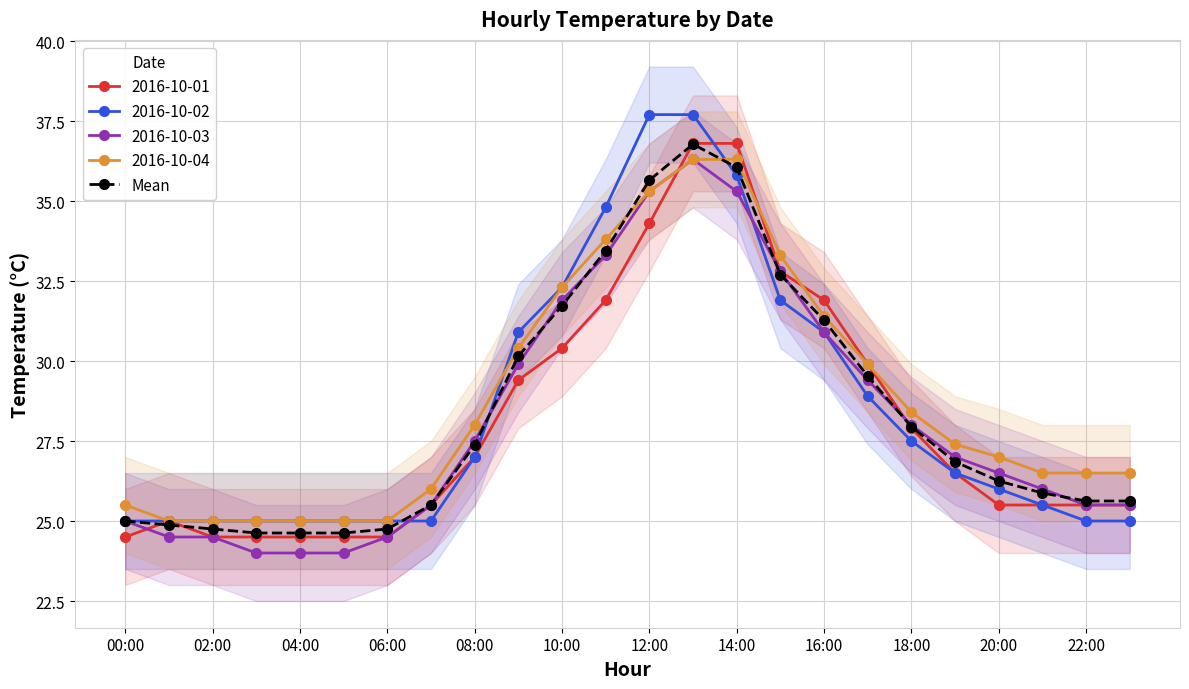

Count the number of data series in this chart.

1